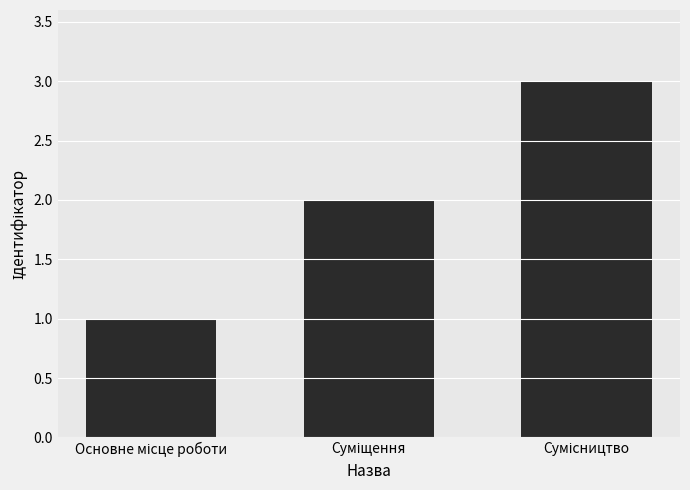

What is the sum of all values?

6